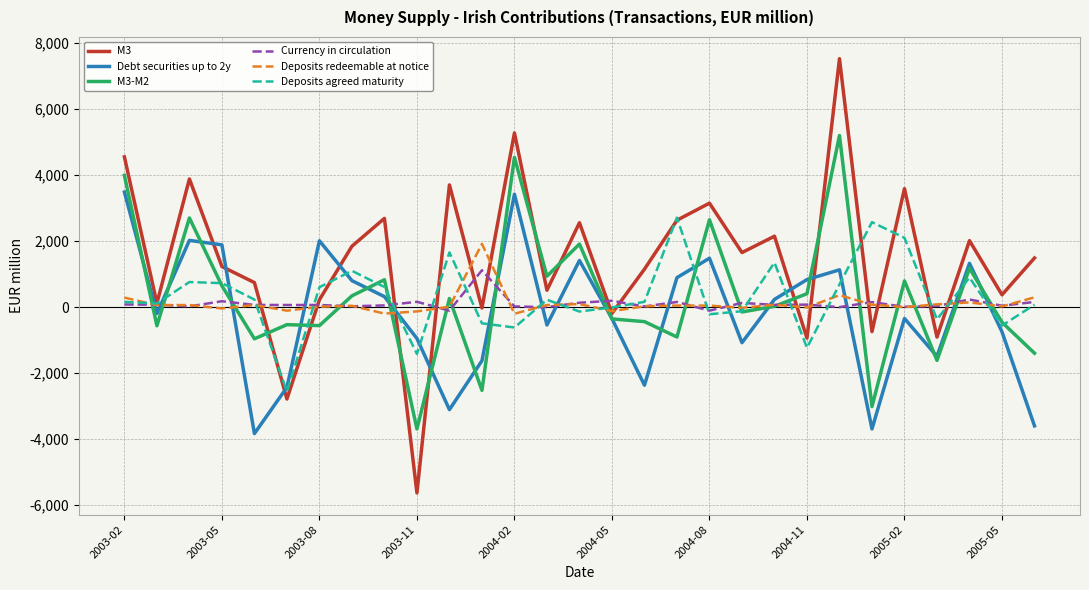

Which series has the largest range (max minus min)?

M3